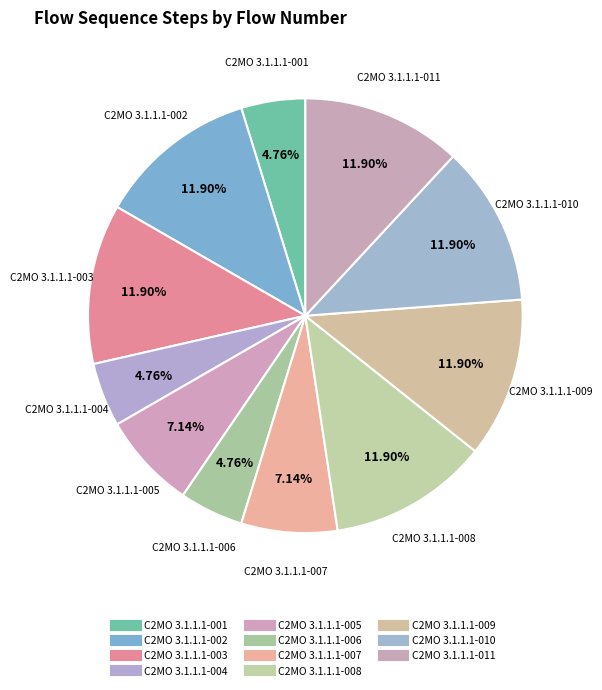

Which category has the biggest portion of the pie?

C2MO 3.1.1.1-002